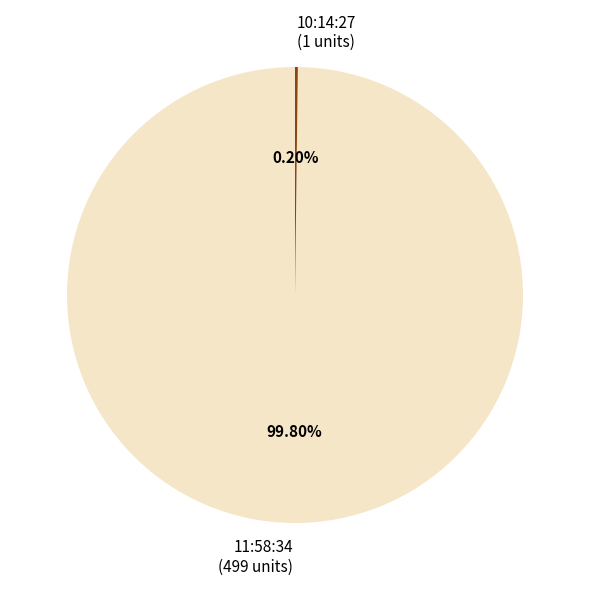

Does 11:58:34 (499 units) account for over 50% of the chart?

Yes